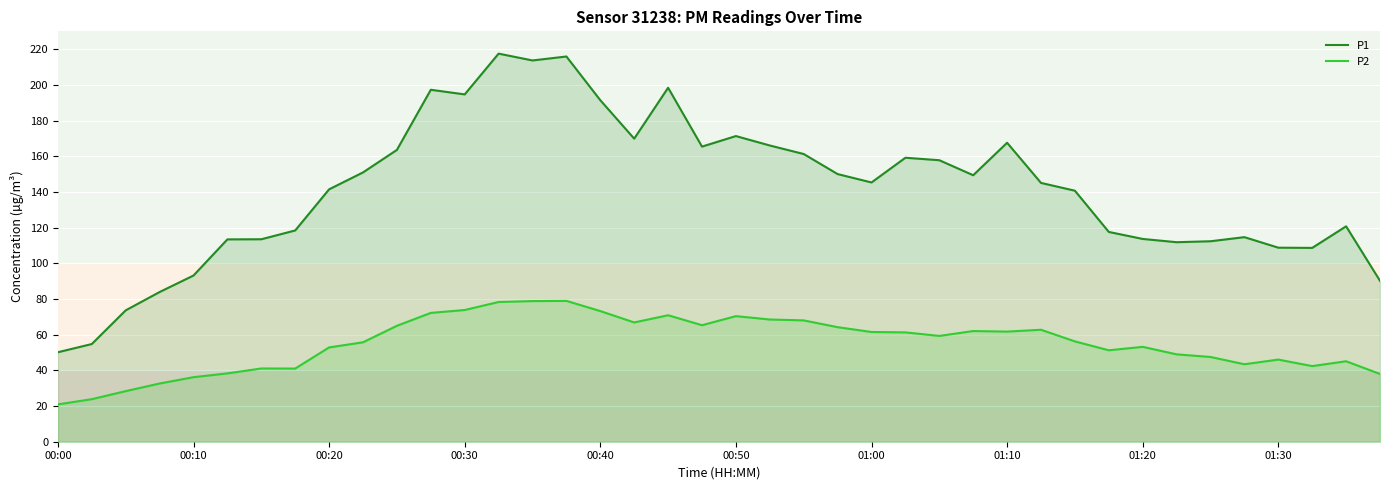

What value does the P1 series have at 29?

145.1